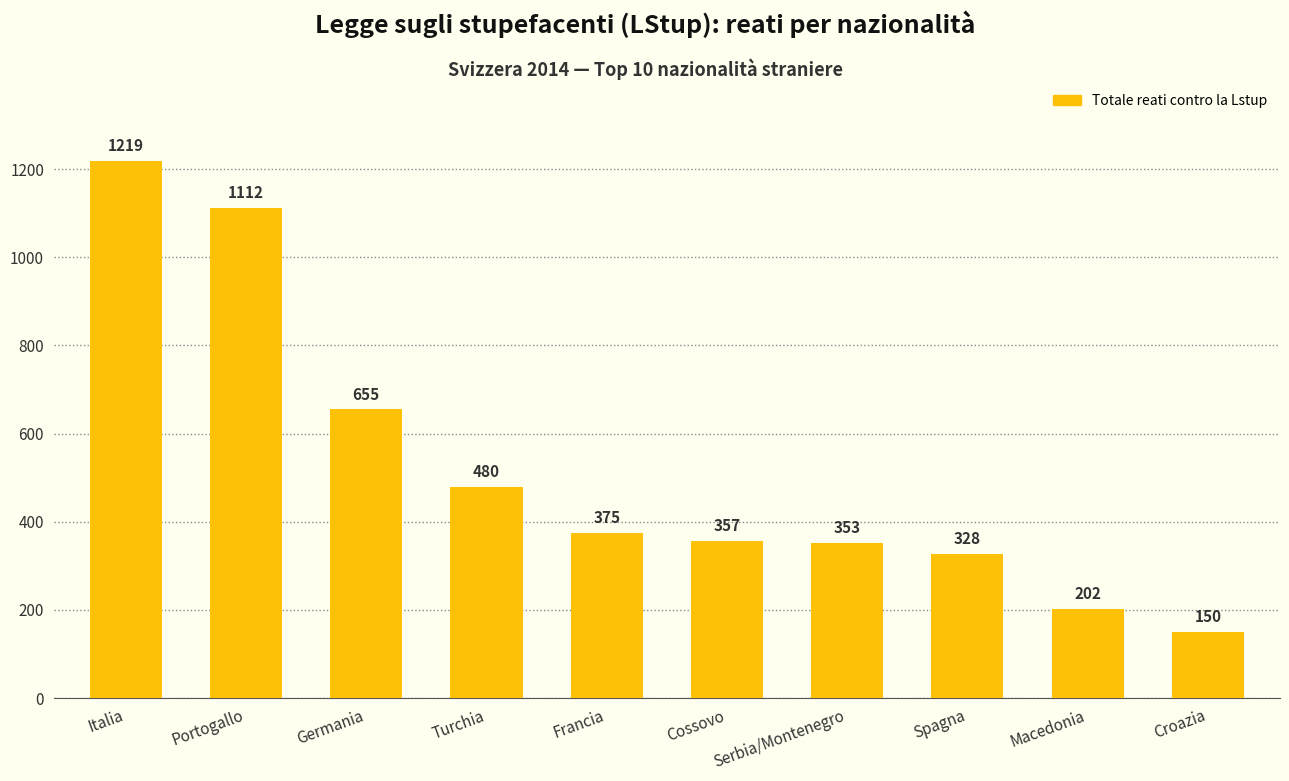

Where is the data nearest to the value 684?

Germania